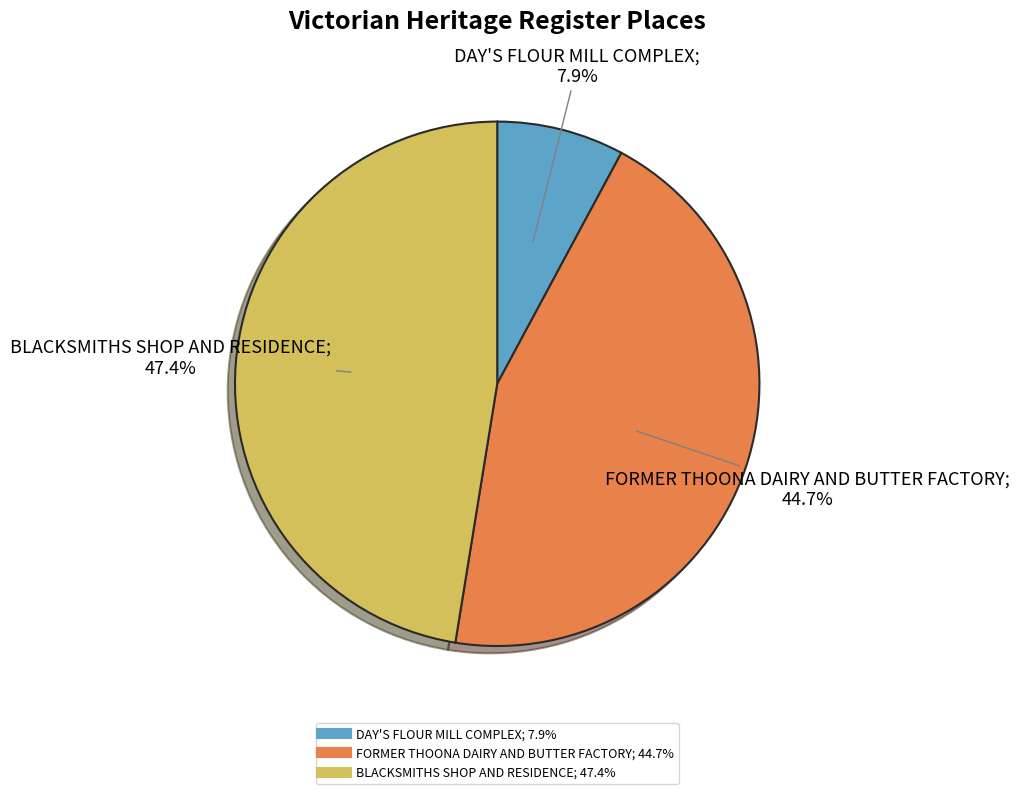

Rank the categories by value from highest to lowest.

BLACKSMITHS SHOP AND RESIDENCE, FORMER THOONA DAIRY AND BUTTER FACTORY, DAY'S FLOUR MILL COMPLEX